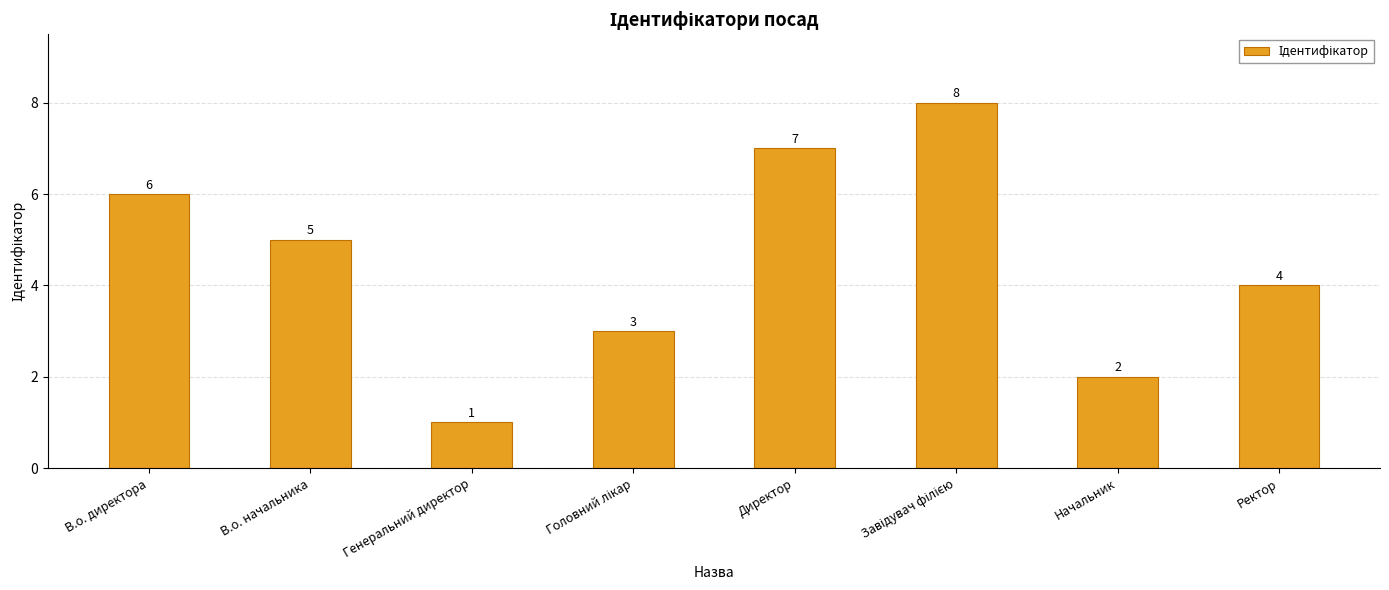

Which has a higher value, В.о. директора or Начальник?

В.о. директора